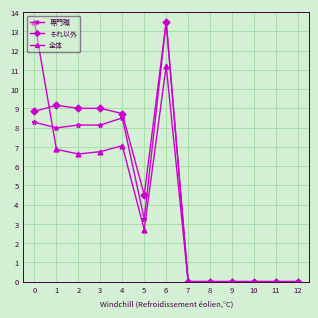

The value of 専門職 at 6 is 13.5. True or false?

True